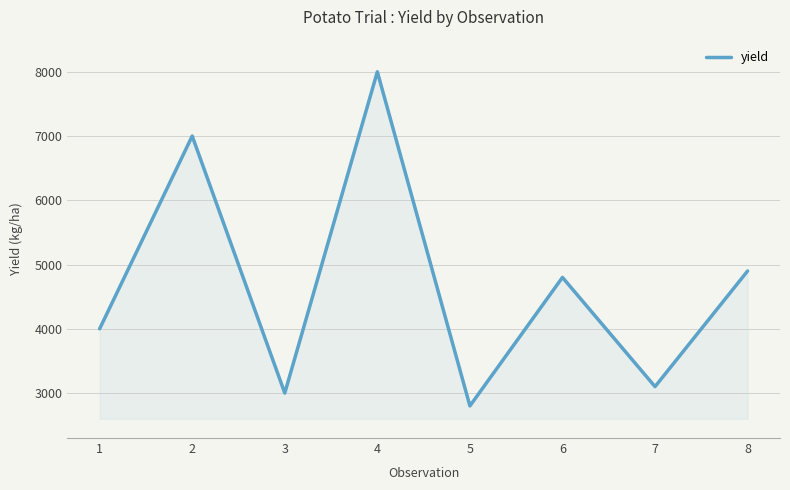

What is the difference between the second highest and minimum values?

4200